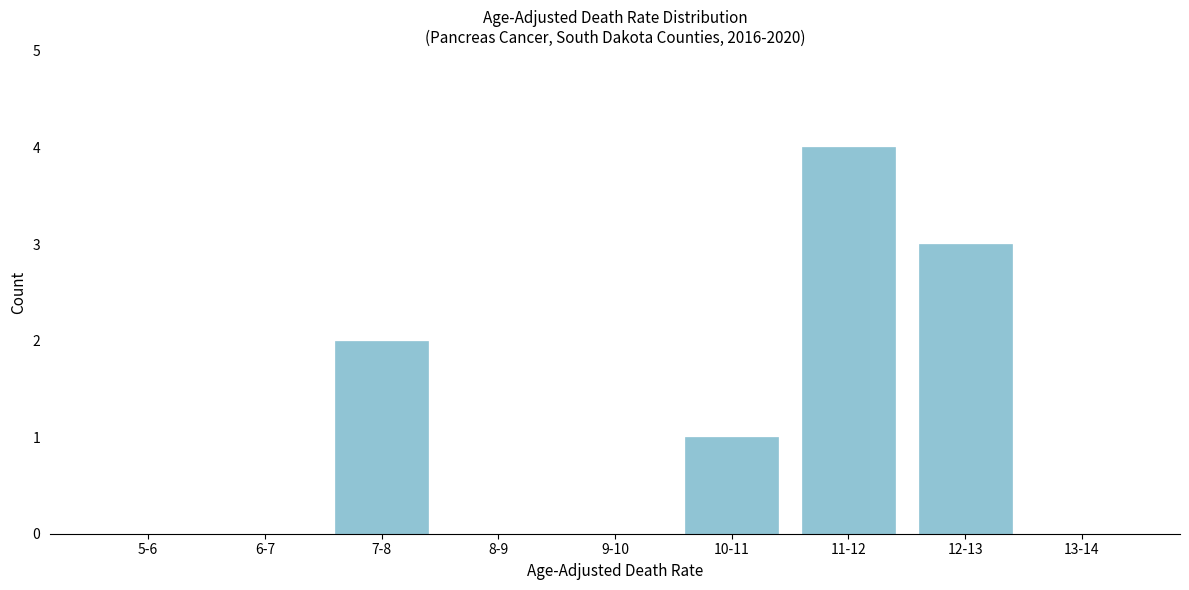

Reading right to left, what are all the values shown in this chart?

13-14=0	12-13=3	11-12=4	10-11=1	9-10=0	8-9=0	7-8=2	6-7=0	5-6=0